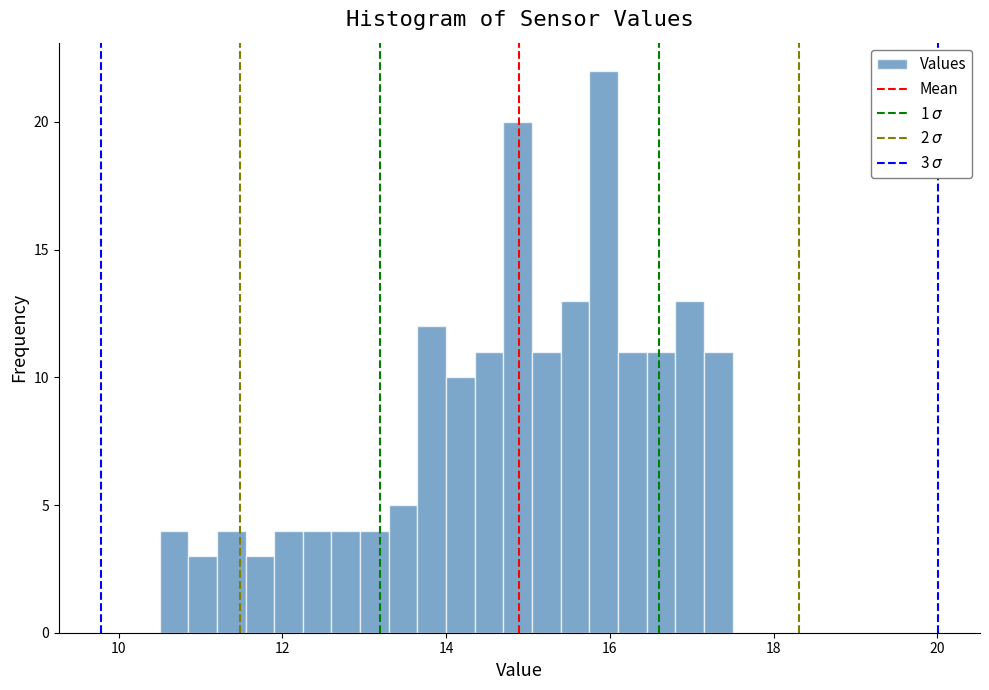

Around what value on the x-axis is the tallest bar? Give the approximate position of its centre, as read against the axis.

16.0